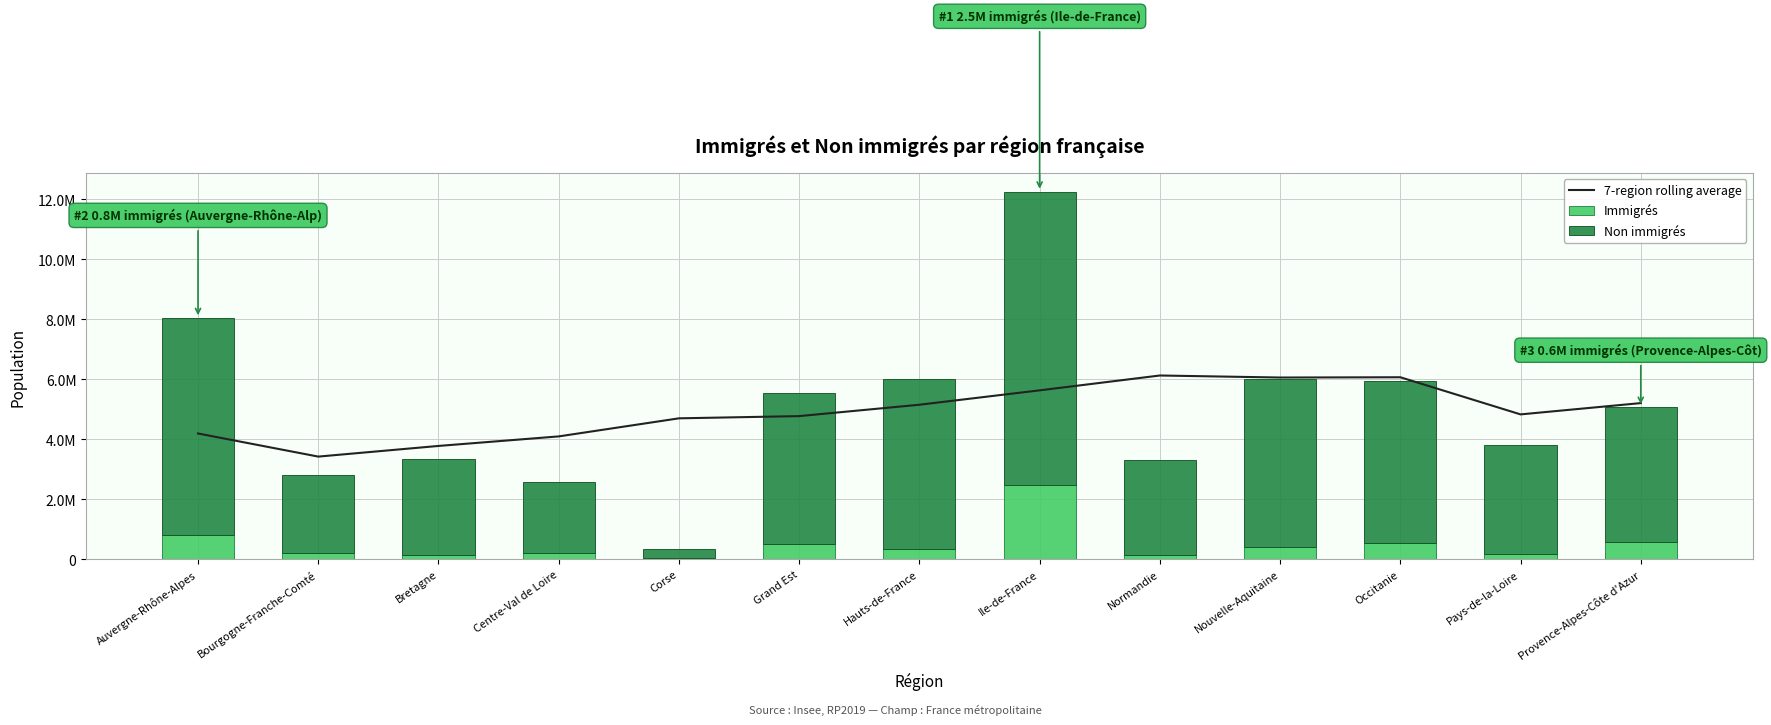

The Immigrés series shows 12447.4 at Corse. True or false?

False